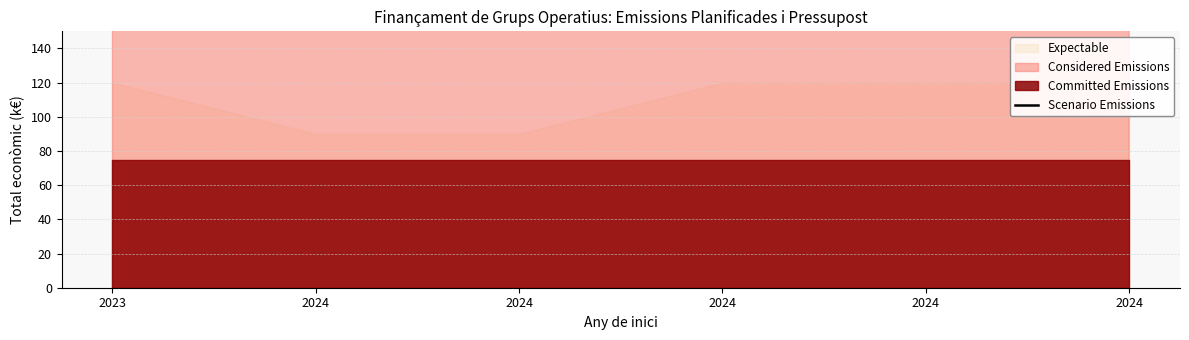

The value at 2024 is 868.3. True or false?

False